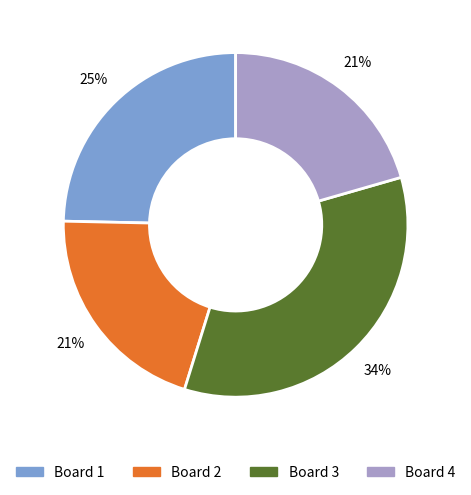

What is the largest slice in the pie chart?

Board 3